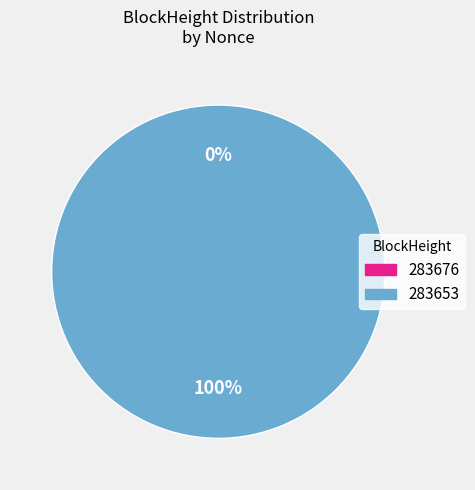

Is it true that 283676 is 0% of the pie?

True